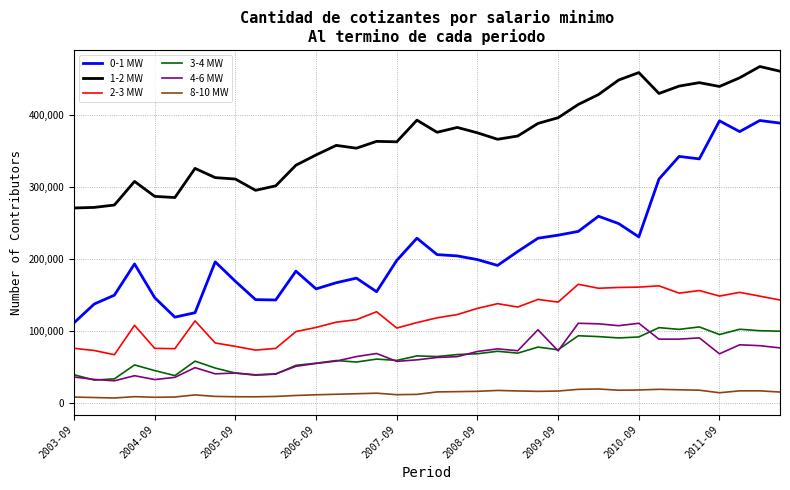

Which series has the largest total across all categories?

1-2 MW